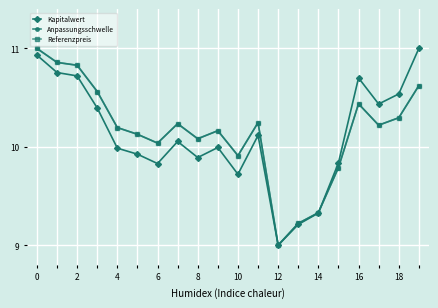

True or false: Kapitalwert has more than 1 interior local peaks.

True